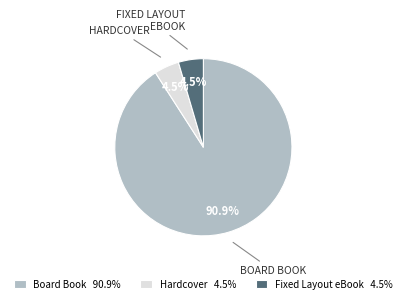

How many segments does this pie chart have?

3